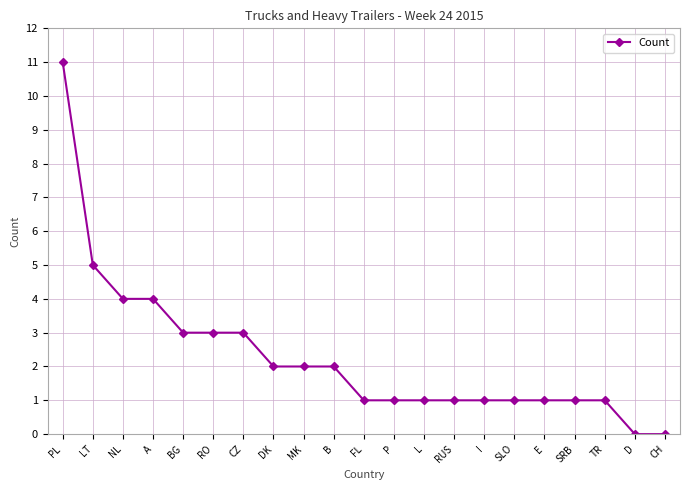

What is the sum of the values at L and CZ?

4